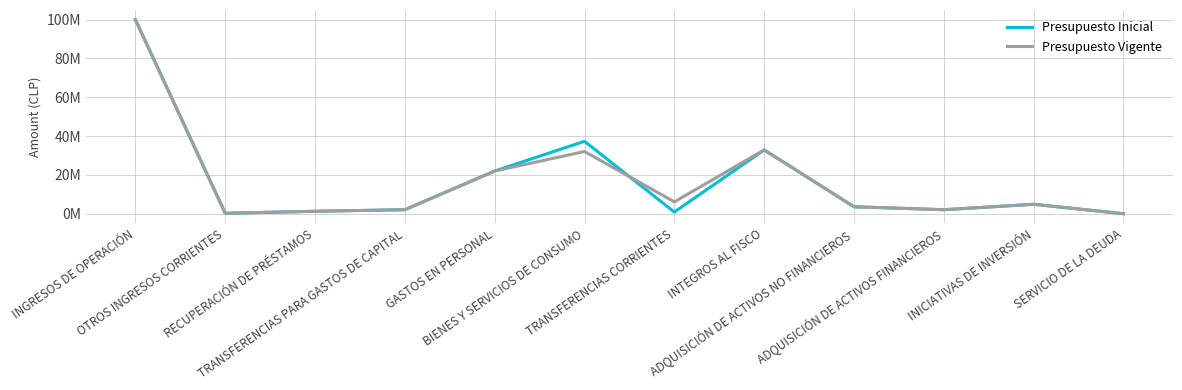

What are all the series names shown in the legend?

Presupuesto Inicial, Presupuesto Vigente